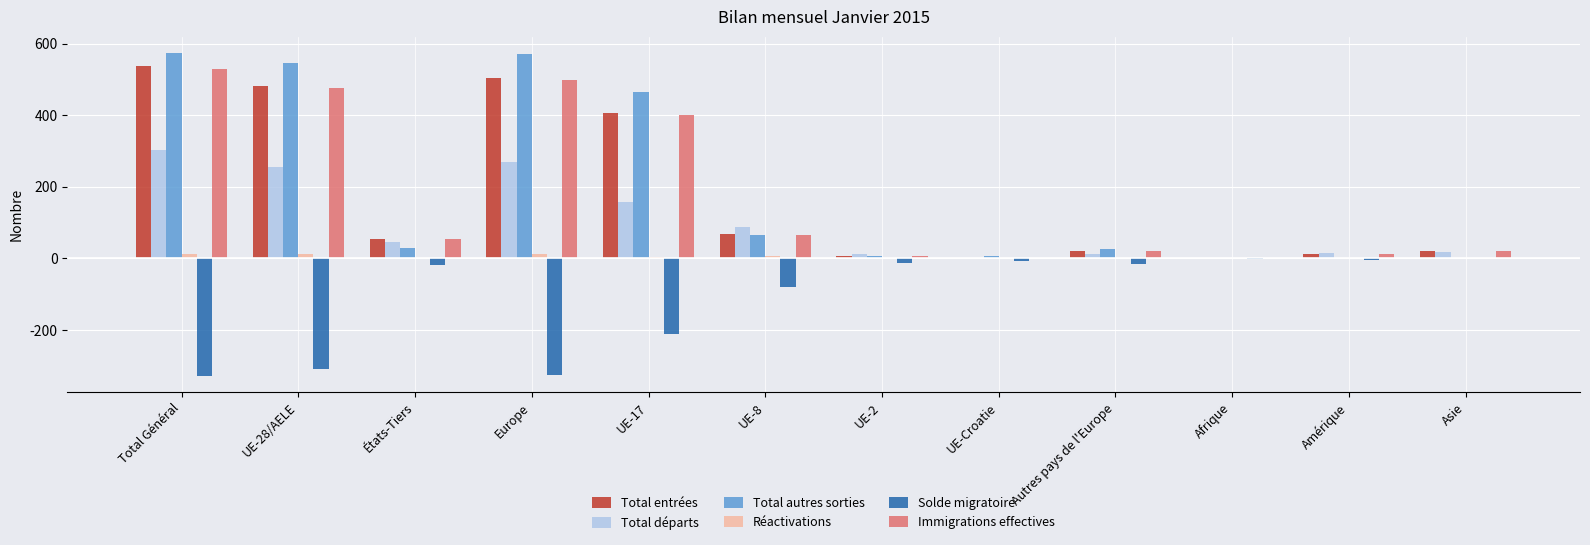

The Total entrées series shows 503 at Europe. True or false?

True